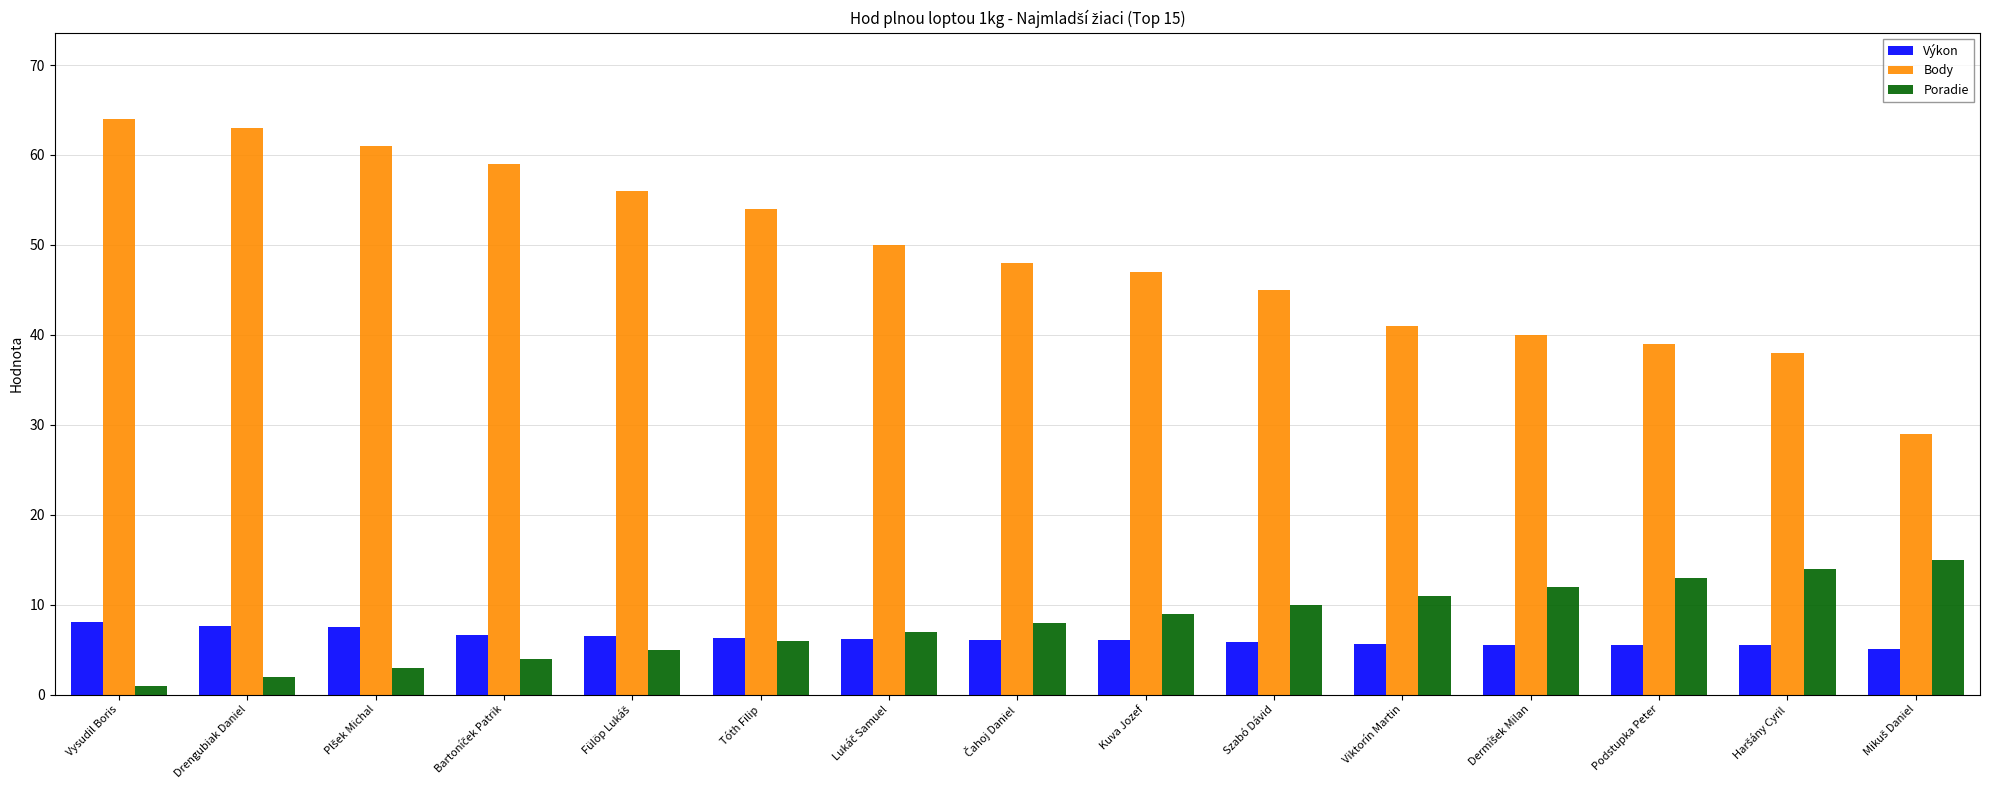

Count the number of categories in the chart.

15